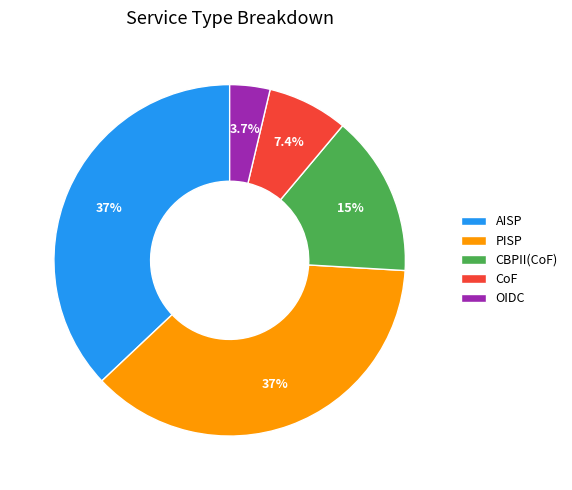

What portion of the pie excludes CBPII(CoF)?

85.2%